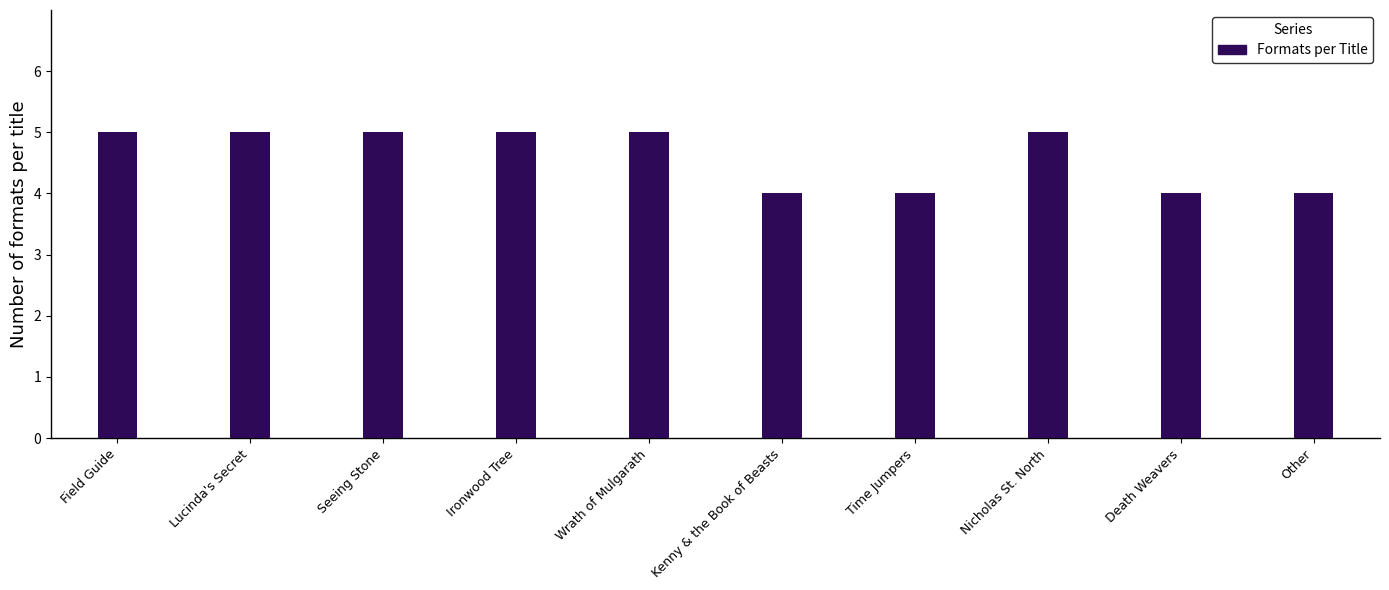

Reading left to right, extract all data points from this chart.

5	5	5	5	5	4	4	5	4	4